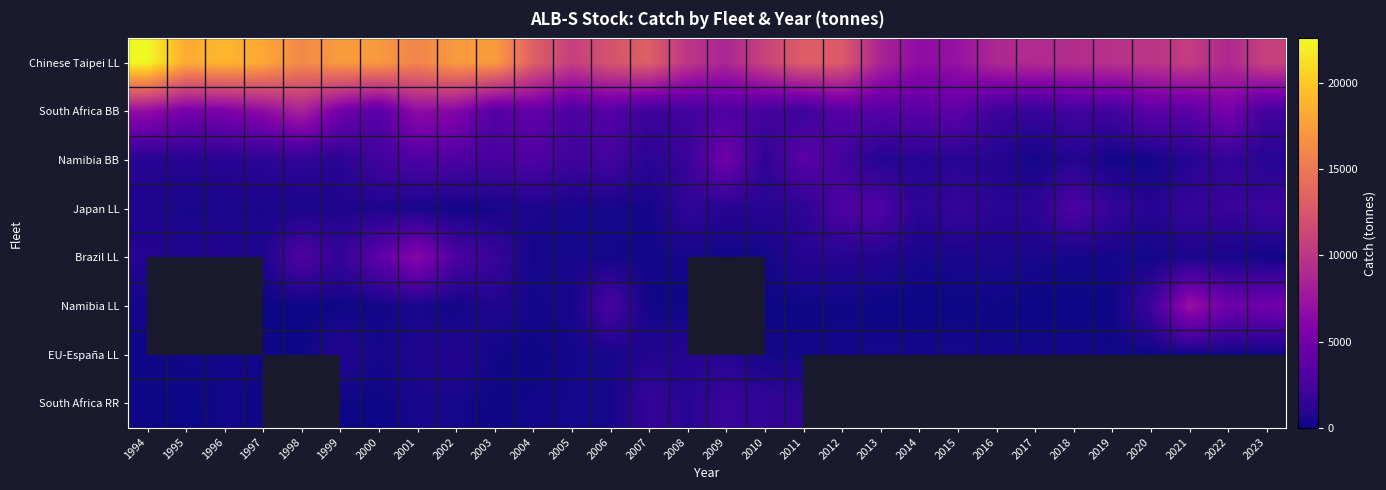

The value of Brazil LL at 2009 is 97.6. True or false?

False